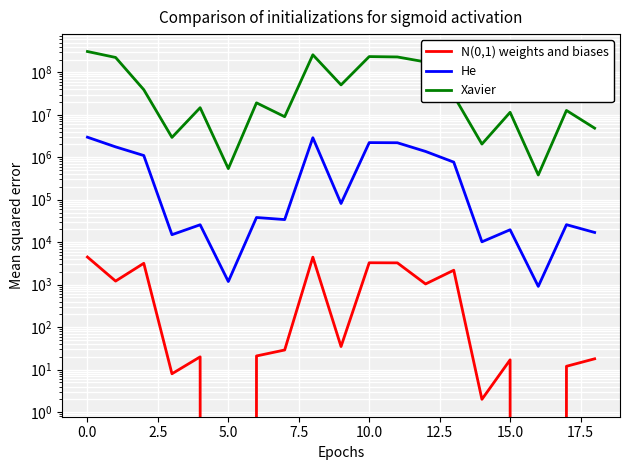

The N(0,1) weights and biases series shows 1661 at 2.5. True or false?

False